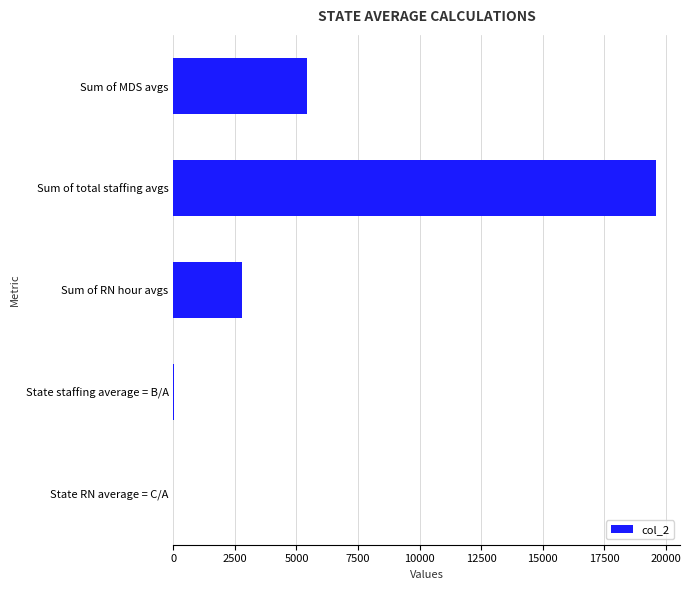

Is it true that the value at Sum of MDS avgs is 5435.4?

True